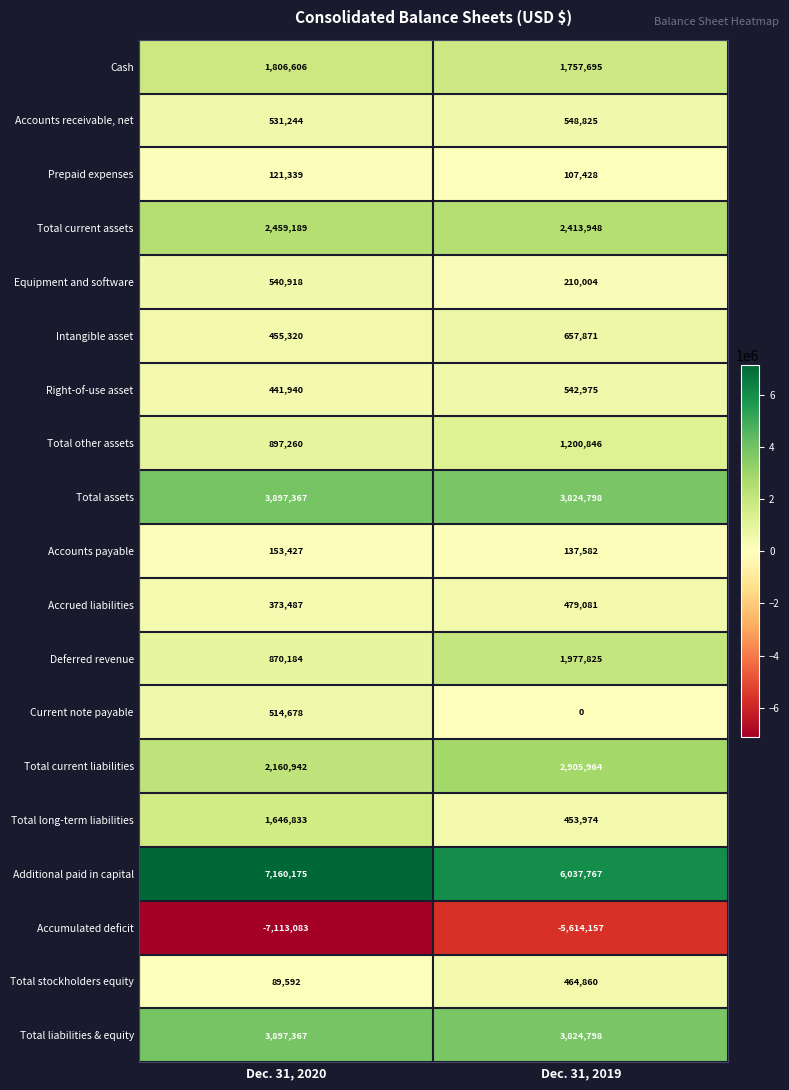

What is the sum of the Total liabilities & equity values at Dec. 31, 2020 and Dec. 31, 2019?

7722165